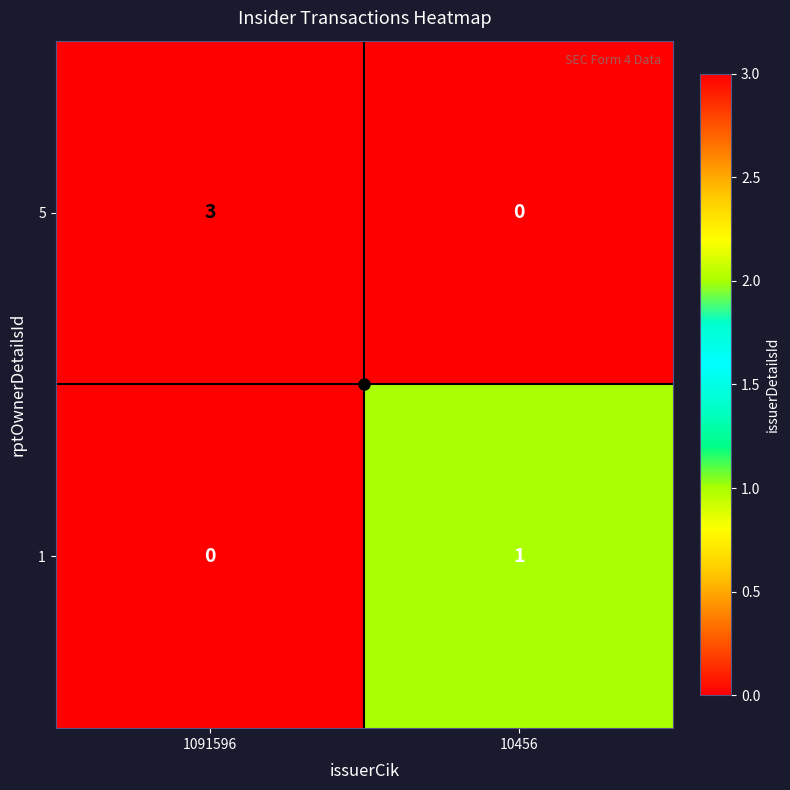

At how many categories does at least one series exceed 2?

1